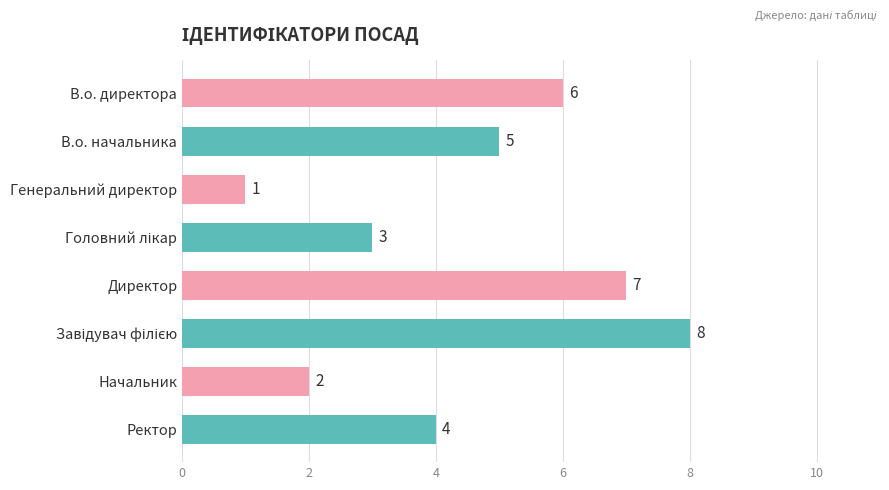

What is the label of the 6th bar from the bottom?

Генеральний директор